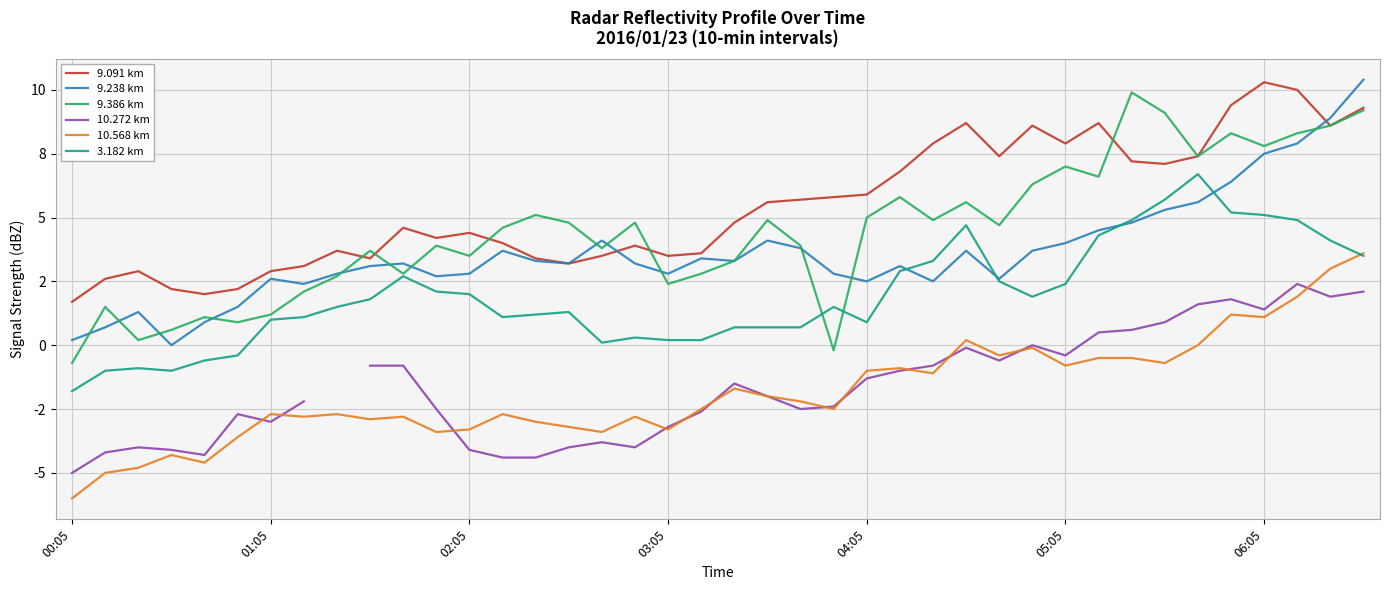

How many lines are shown in the chart?

6